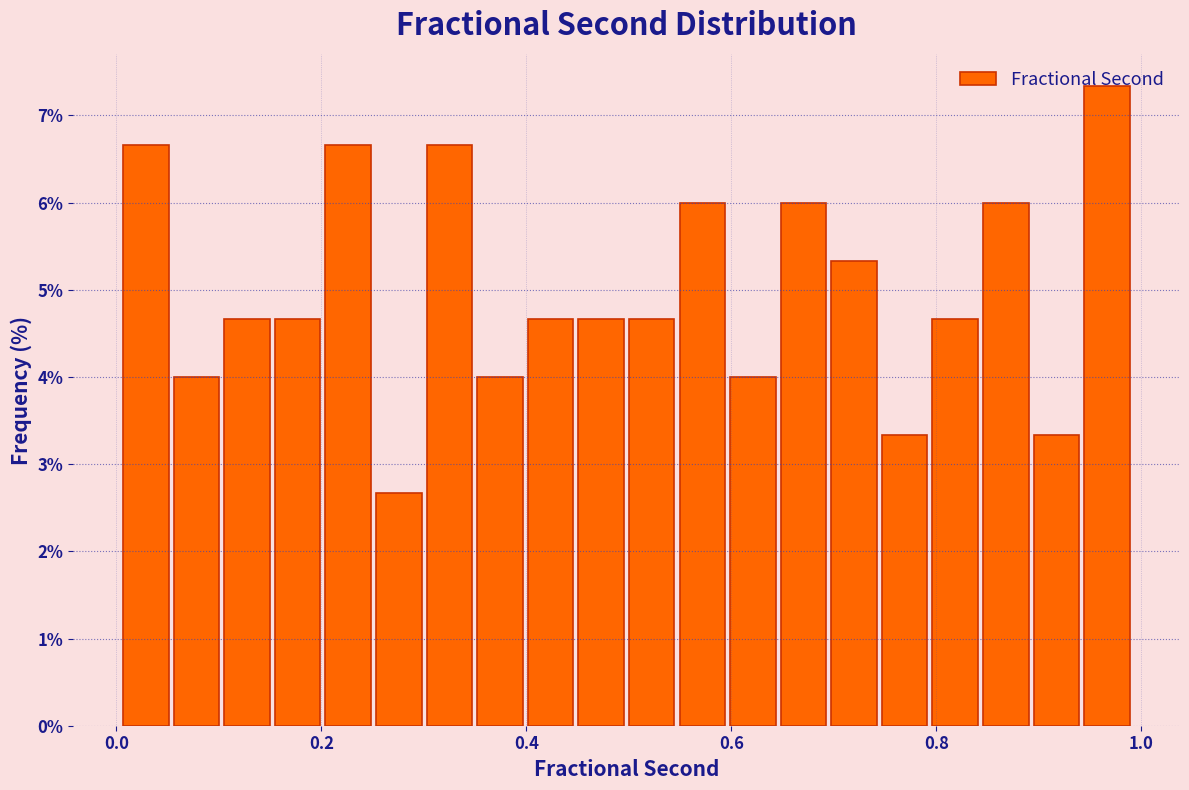

Around what value on the x-axis is the tallest bar? Give the approximate position of its centre, as read against the axis.

0.96